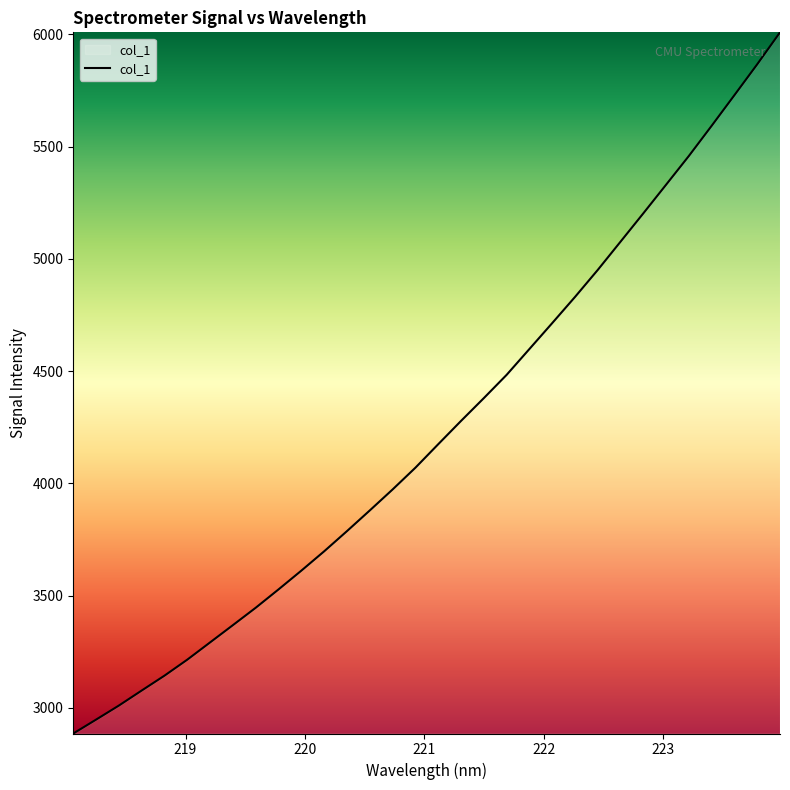

What is the greatest value displayed?

6008.9